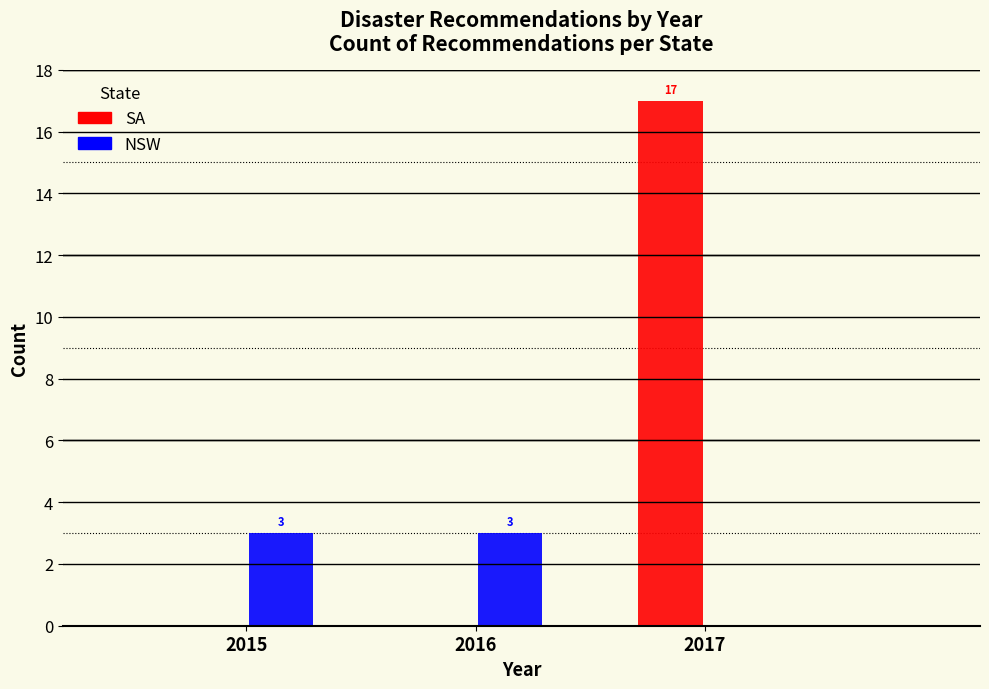

Reading left to right, list all the values displayed in this chart.

SA: 2015=0	2016=0	2017=17
NSW: 2015=3	2016=3	2017=0